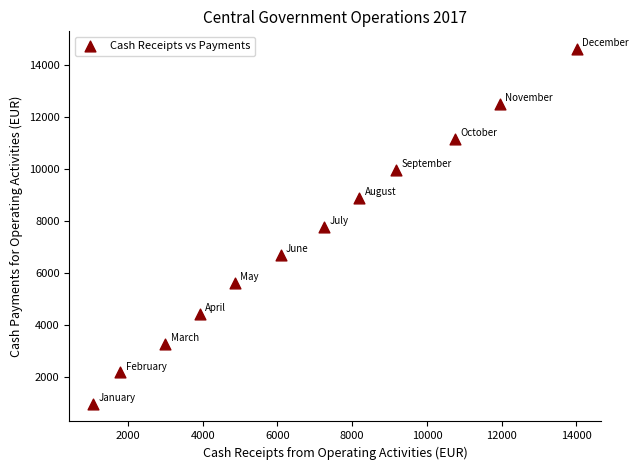

What is the average Y value?

7346.4